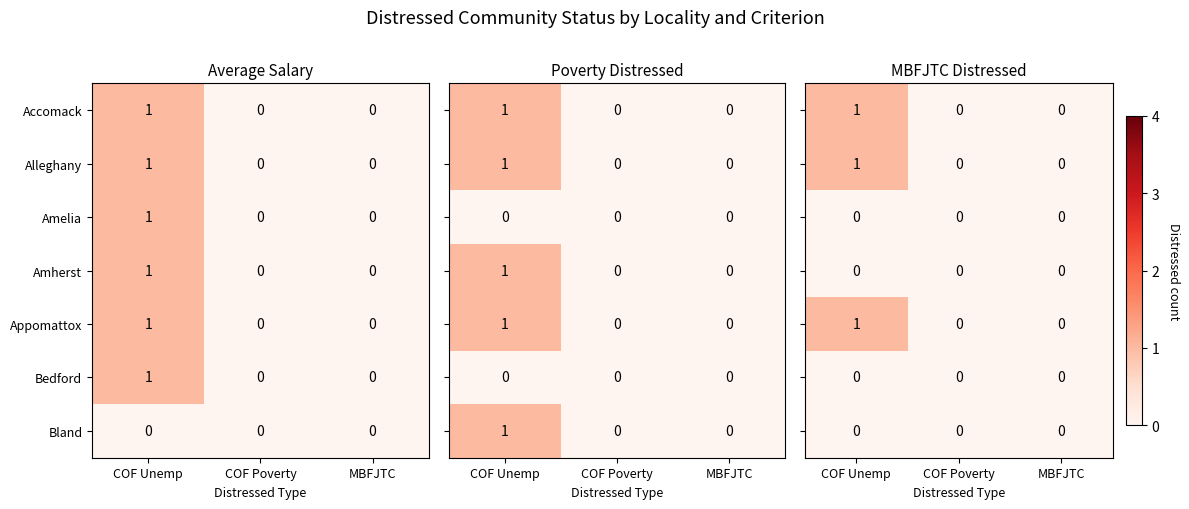

How many Appomattox values are between 0 and 1?

3